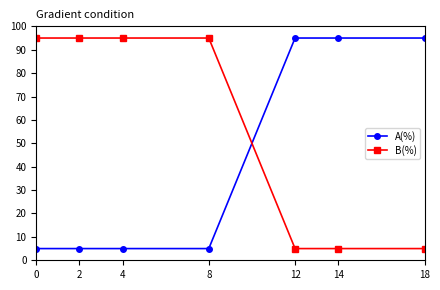

Reading left to right, extract all data points from this chart.

A(%): 0=5	2=5	4=5	8=5	12=95	14=95	18=95
B(%): 0=95	2=95	4=95	8=95	12=5	14=5	18=5